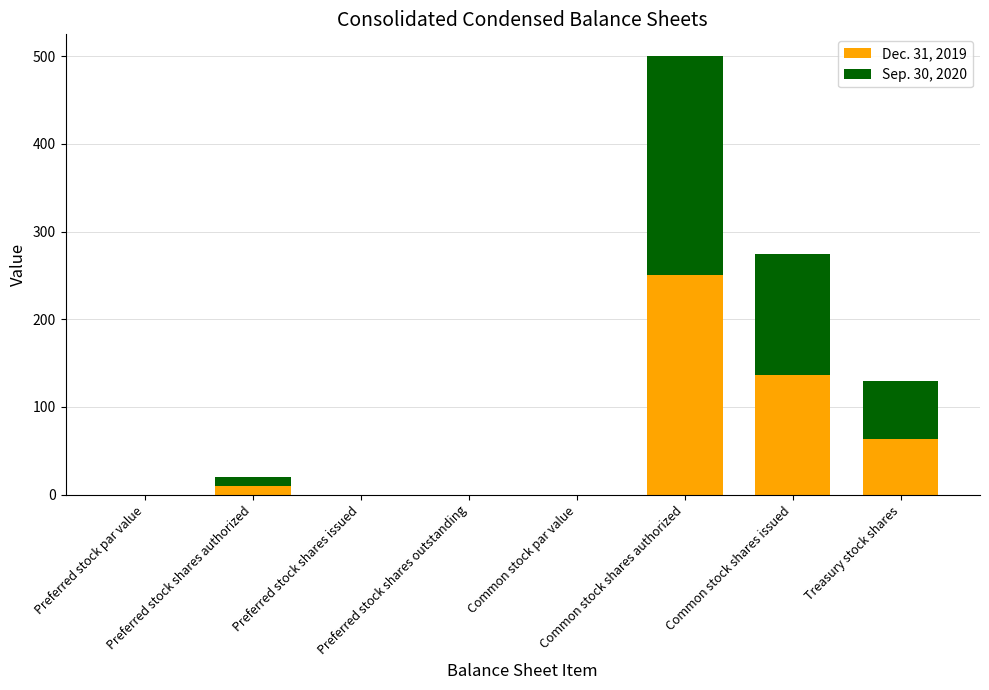

What is the sum of all Dec. 31, 2019 values?

460.0